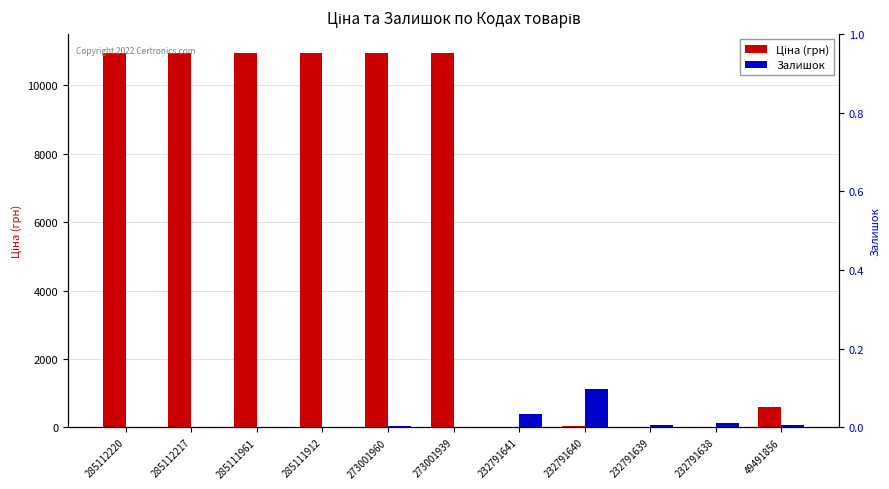

Reading left to right, transcribe all the data shown in this chart.

Ціна: 10952.0	10952.0	10952.0	10952.0	10952.0	10952.0	15.7	31.4	15.7	15.7	611.6
Залишок: 18.0	18.0	17.0	18.0	46.0	2.0	387.0	1129.0	68.0	140.0	78.0